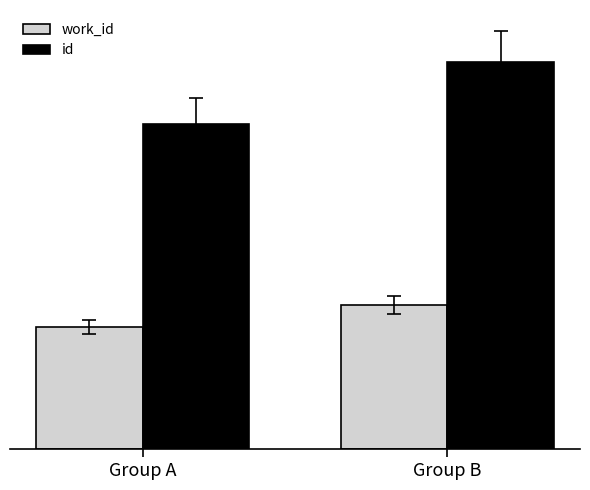

Rank the series at Group B from lowest to highest value.

work_id, id